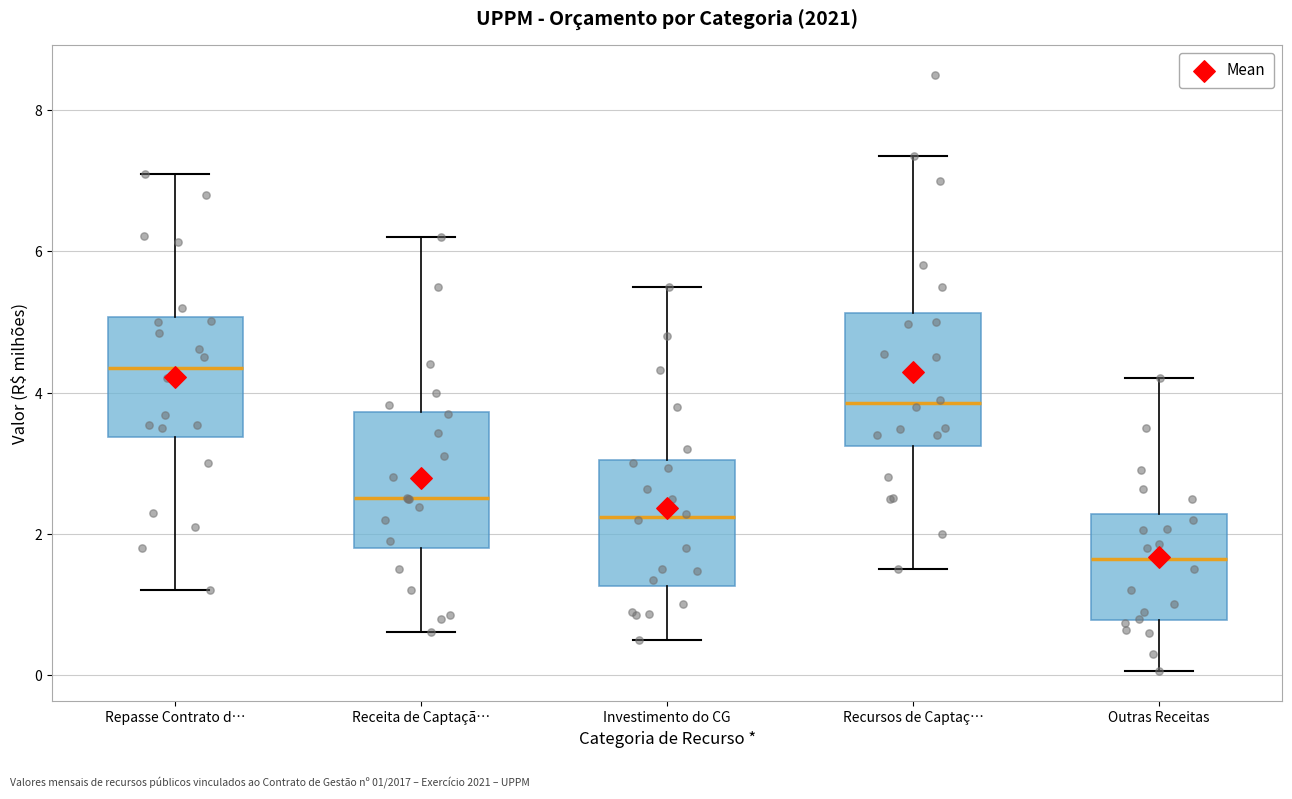

Reading left to right, read every box against the y-axis: the position of its median line, the range the box covers, and the ends of its whiskers. The values are not printed on the chart, so give them approximately, as read against the axis.

Repasse Contrato d…: median 4.4, box 3.4 to 5.0, whiskers 1.2 to 7.2
Receita de Captaçã…: median 2.6, box 1.8 to 3.8, whiskers 0.6 to 6.2
Investimento do CG: median 2.2, box 1.2 to 3.0, whiskers 0.6 to 5.6
Recursos de Captaç…: median 3.8, box 3.2 to 5.2, whiskers 1.6 to 7.4
Outras Receitas: median 1.6, box 0.8 to 2.2, whiskers 0.0 to 4.2